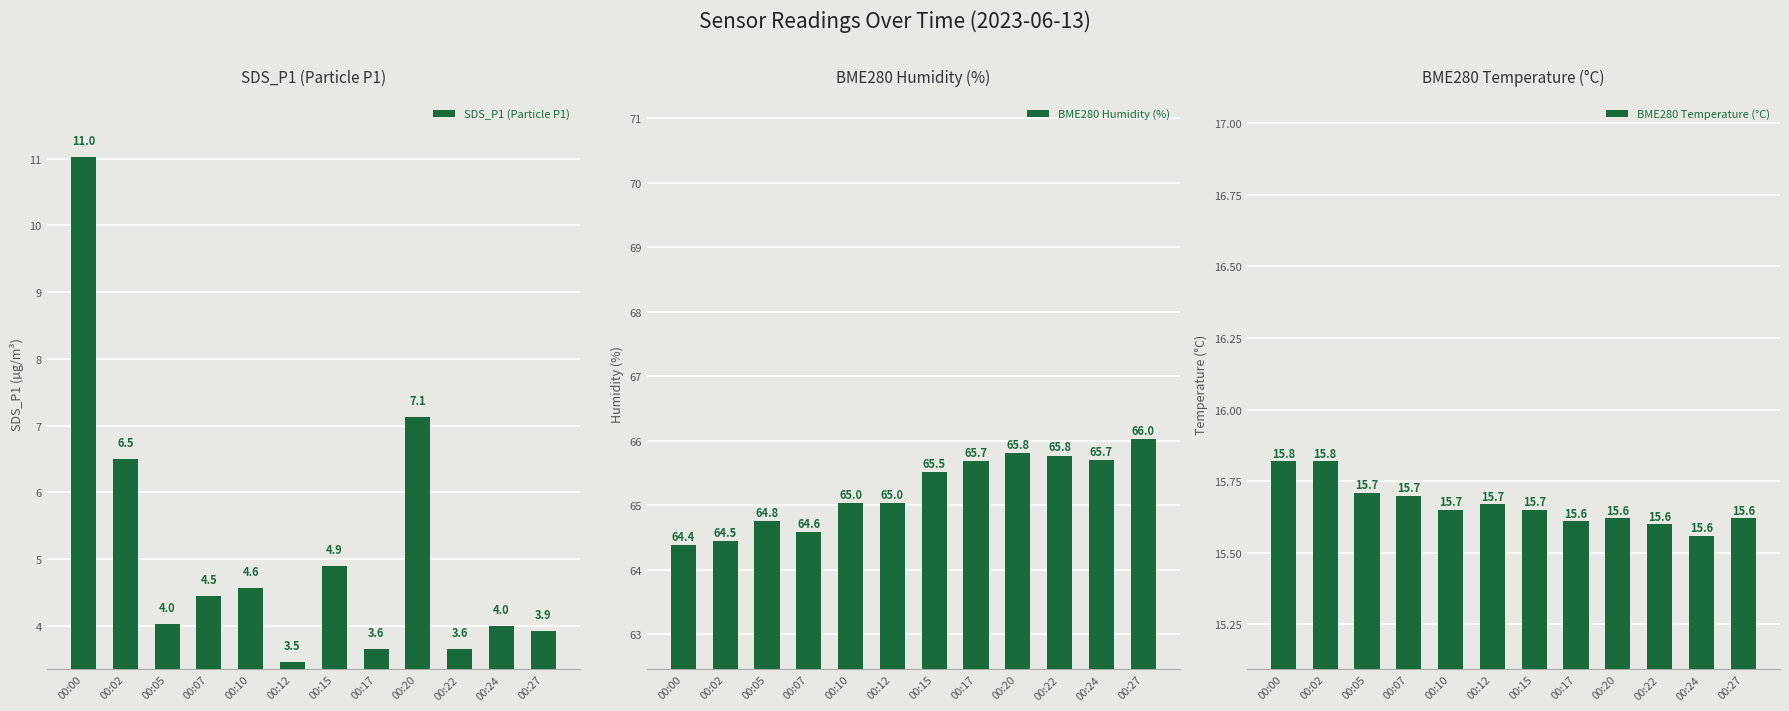

What is the sum of the BME280 Temperature (°C) values at 00:07 and 00:12?

31.4